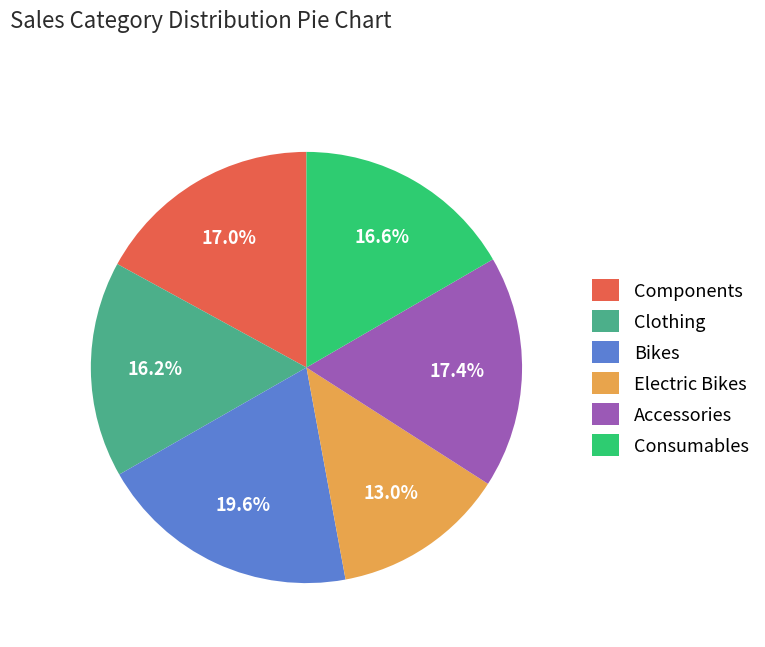

Is Electric Bikes the majority of the pie?

No